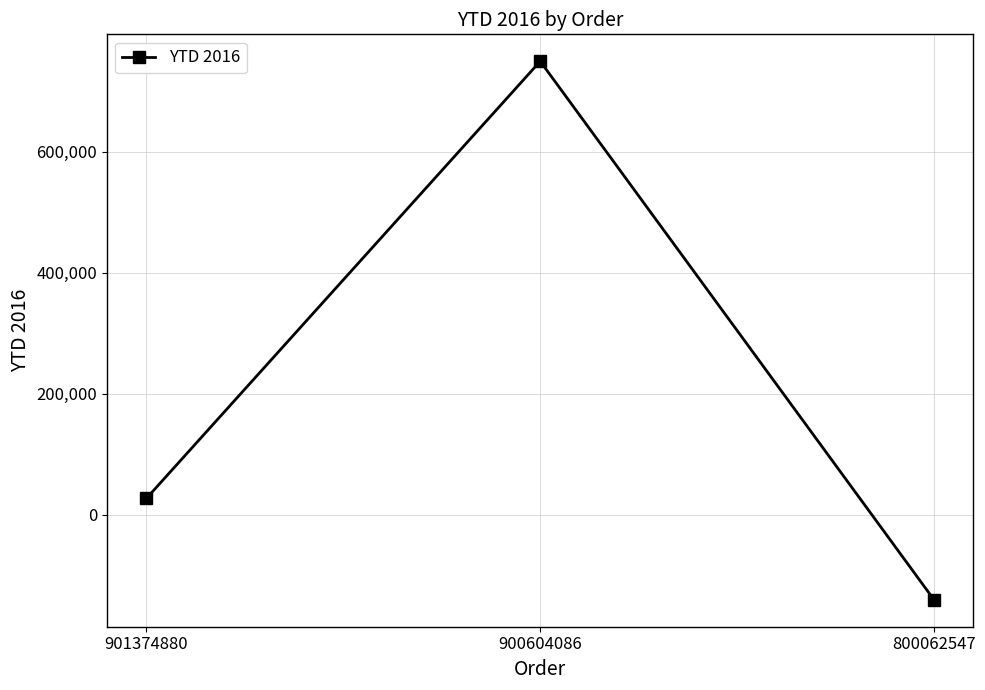

The value at 900604086 is 1274047.1. True or false?

False